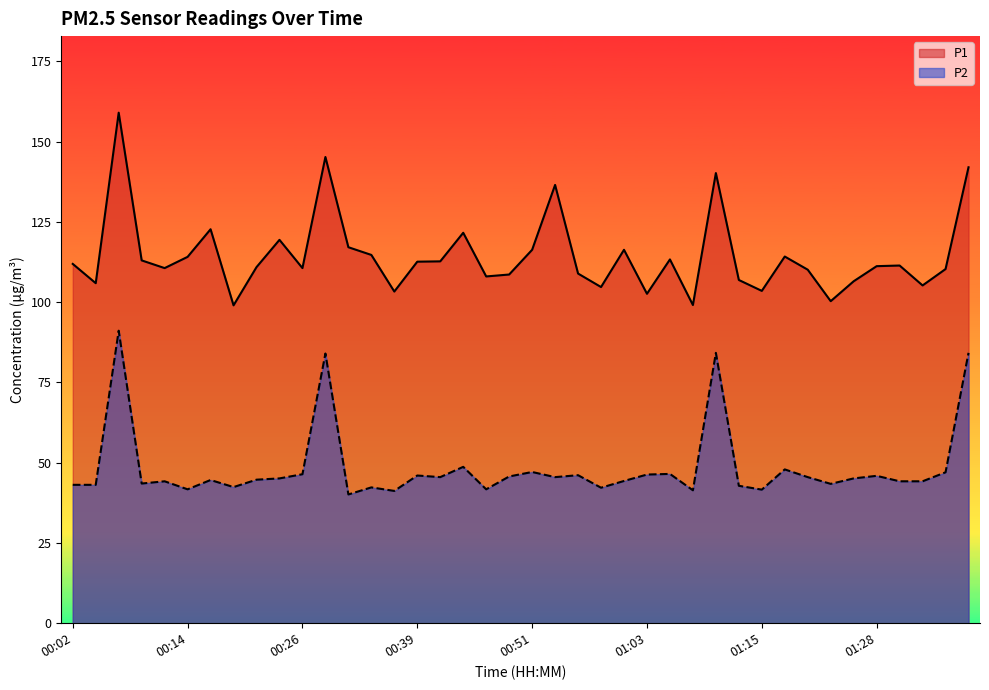

How many lines are shown in the chart?

2